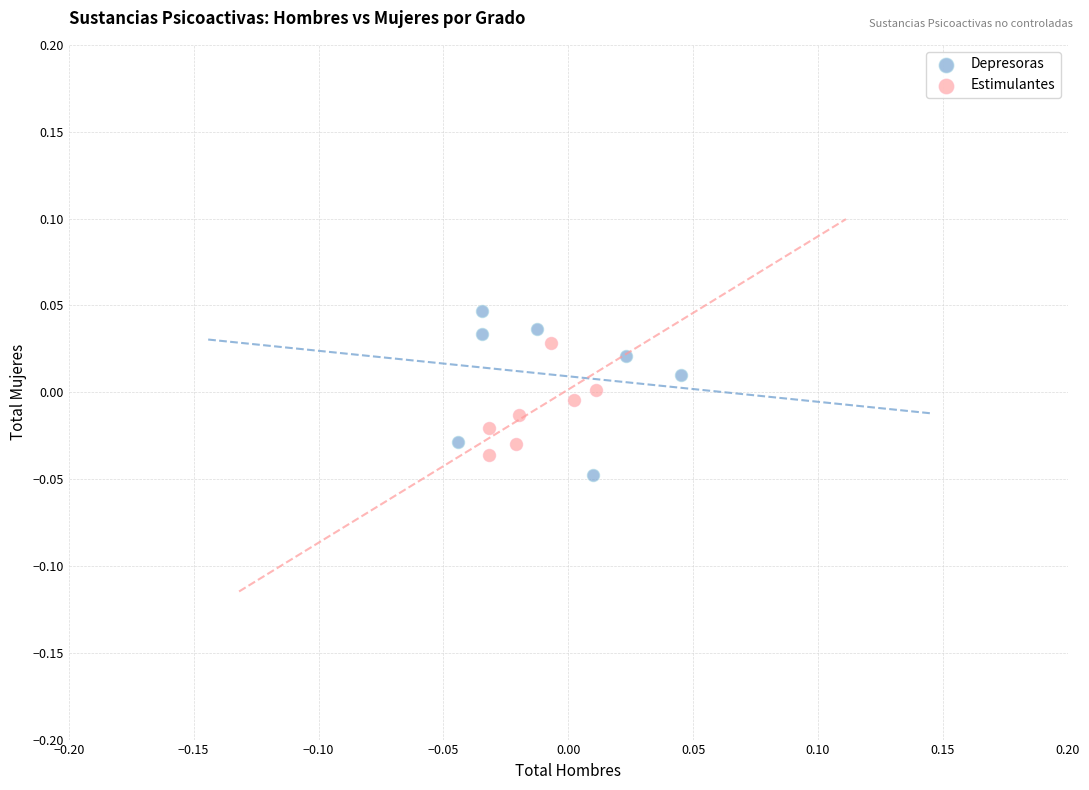

Which series has the largest Y range (max minus min)?

Depresoras